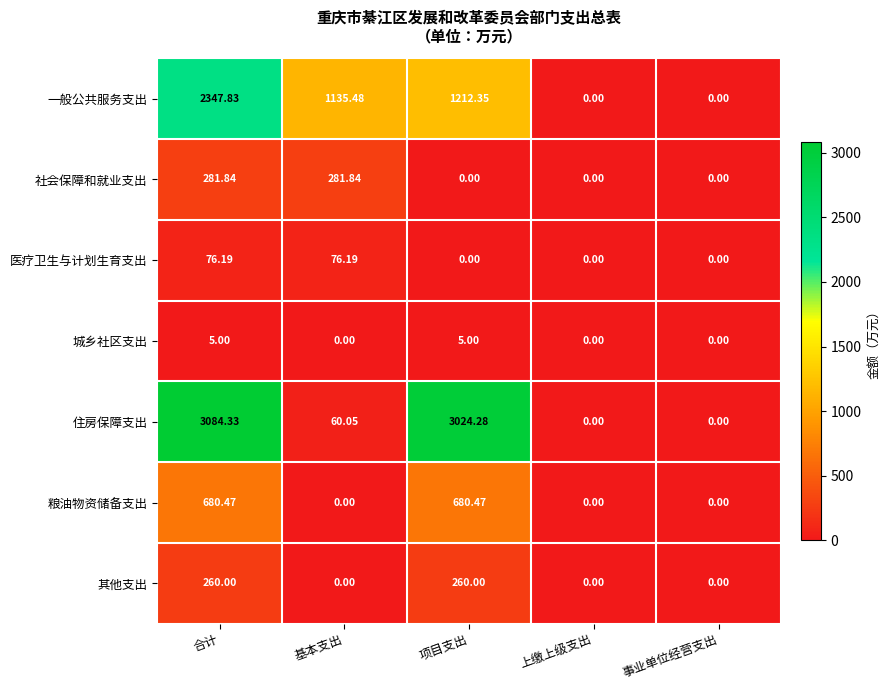

Which series has the largest total across all categories?

住房保障支出